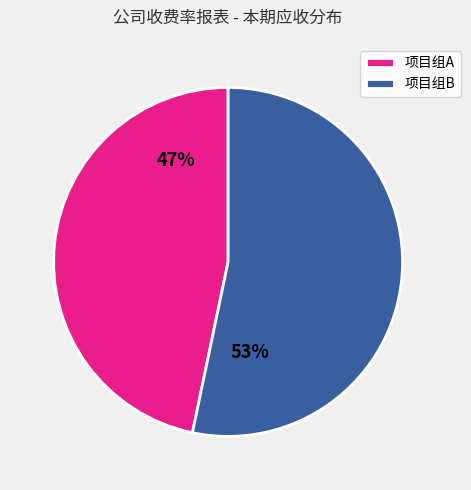

What is the largest slice in the pie chart?

项目组B